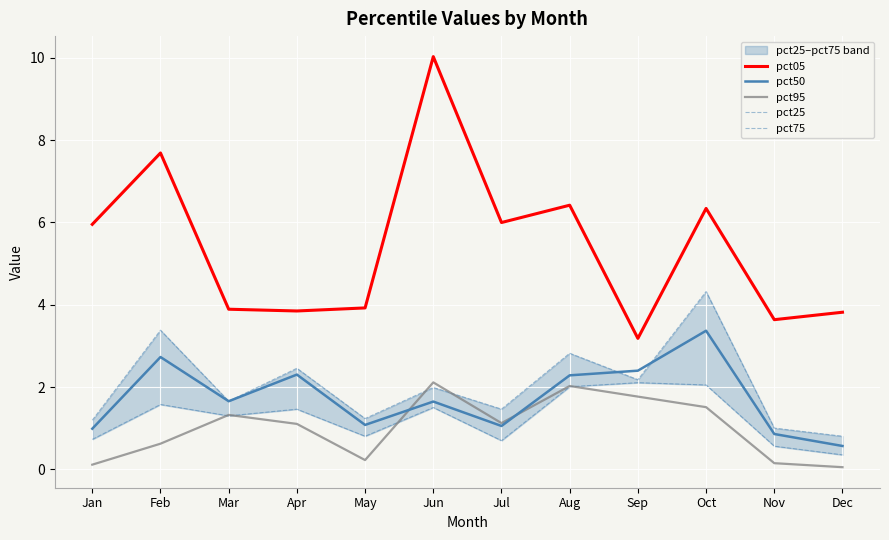

Between May and Sep, which series saw the biggest shift?

pct95